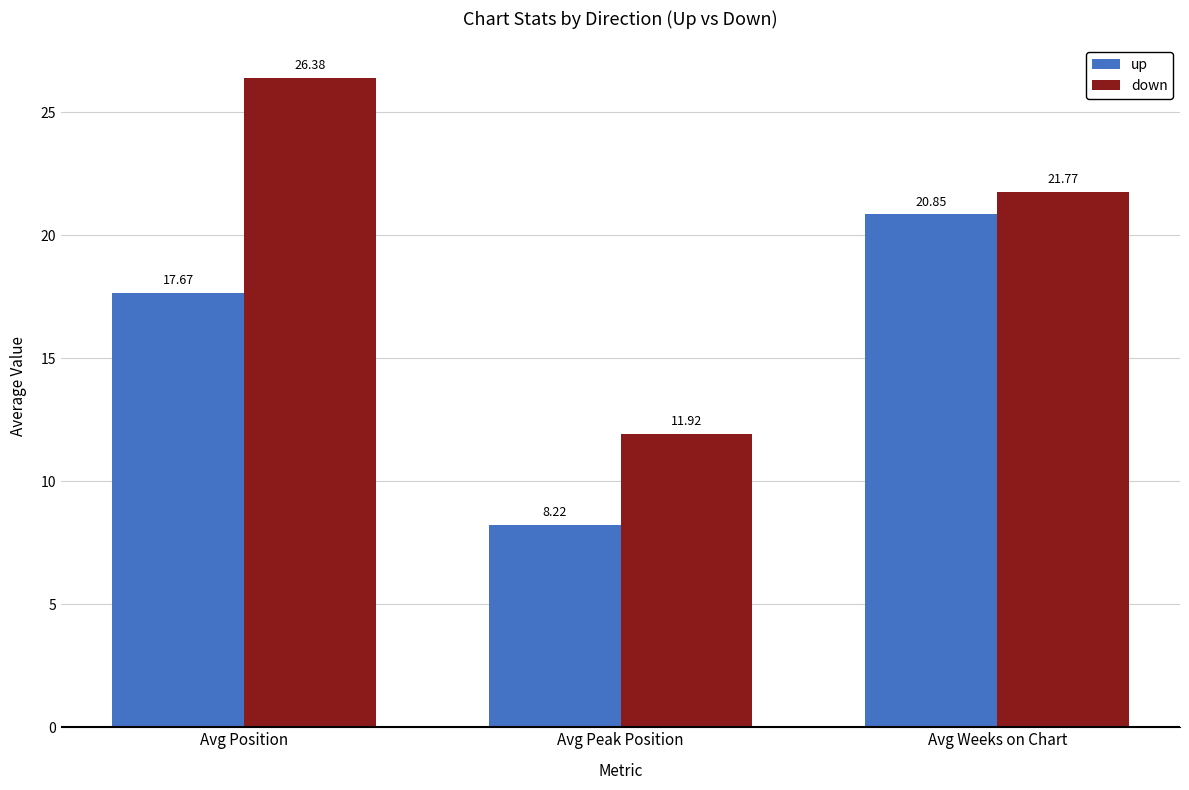

List the series in order of their overall mean, highest first.

down, up